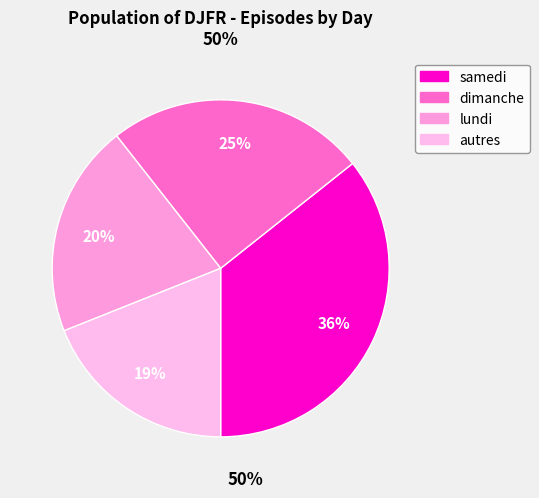

Approximately how many times larger is the value at dimanche compared to samedi?

0.7